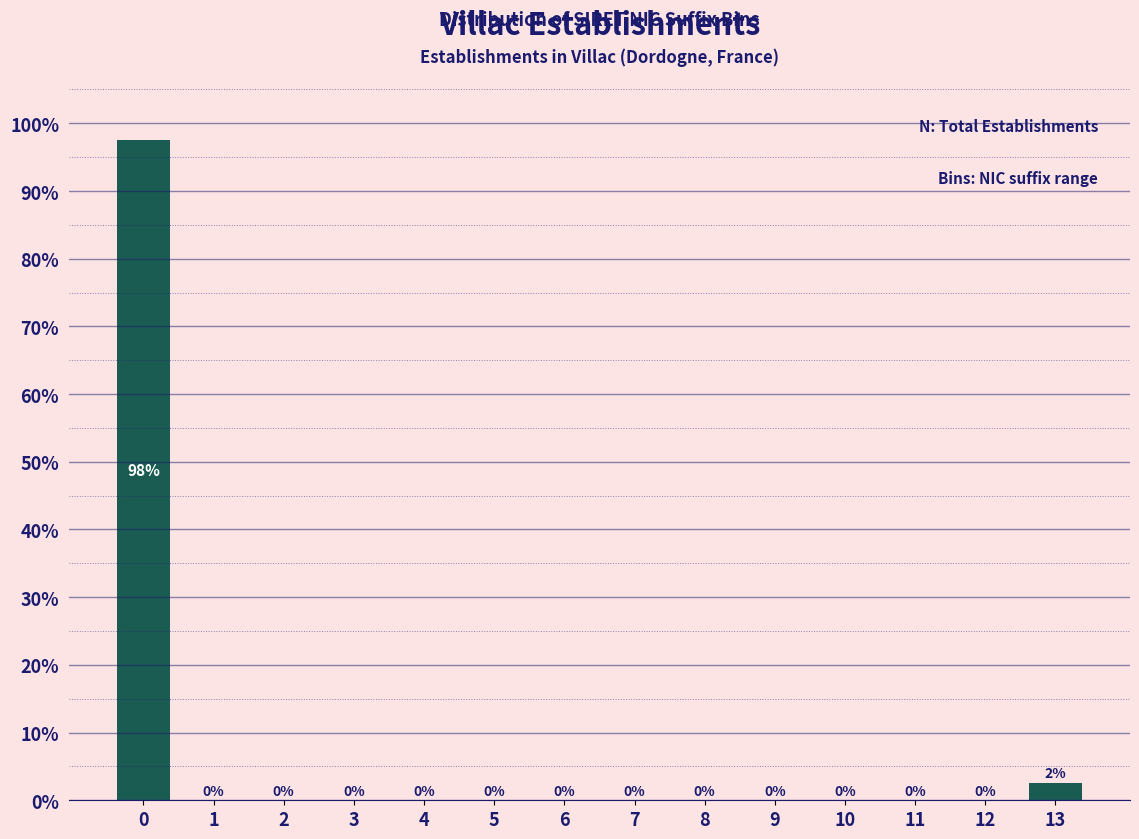

True or false: the data shows 59.1 at 0.

False